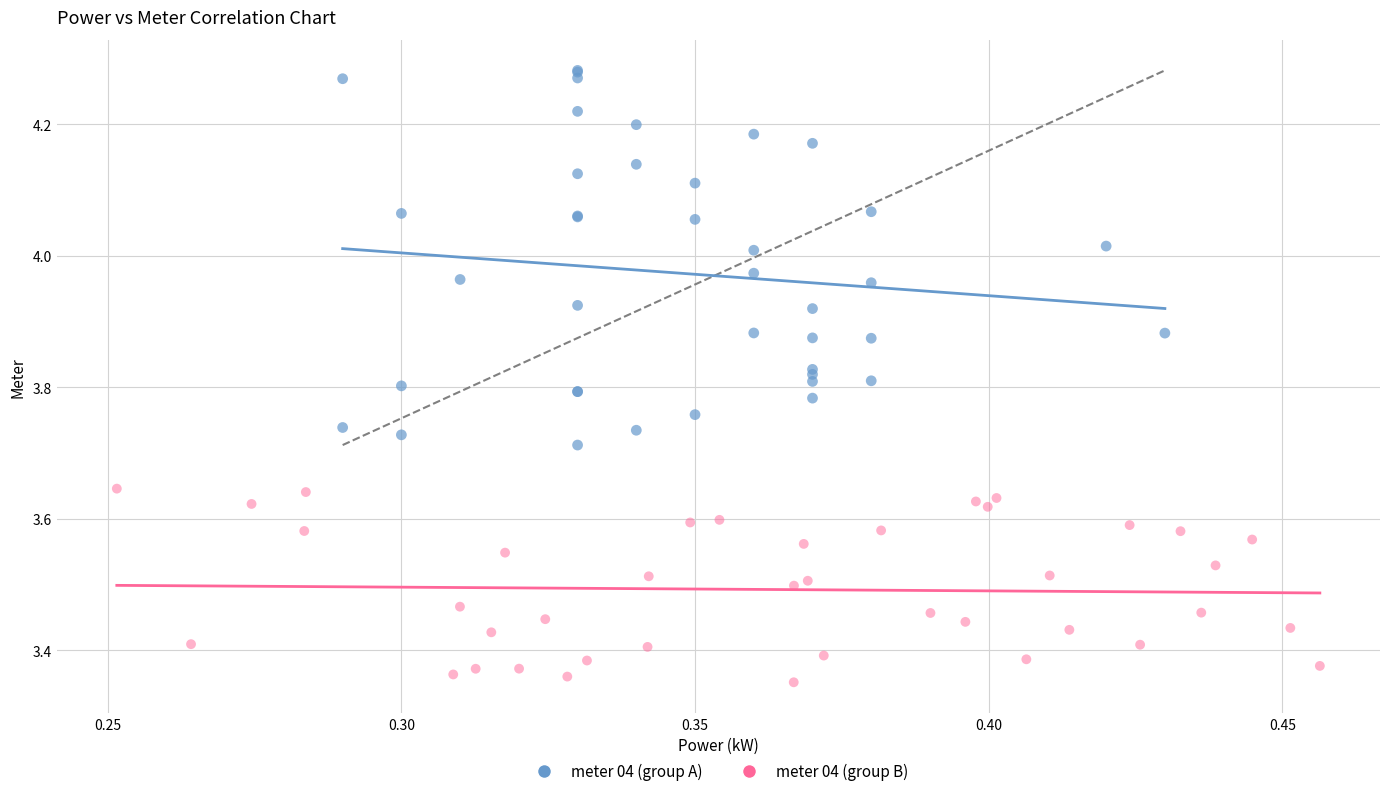

Which series has the widest spread of Y values?

meter 04 (group A)